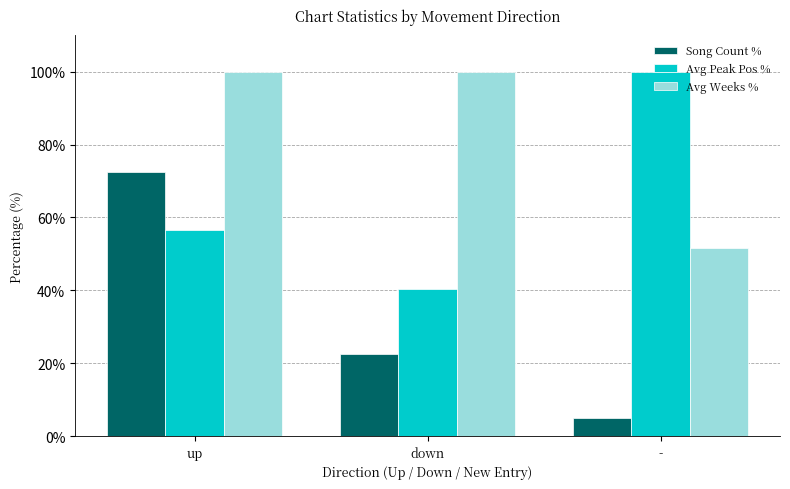

What are all the series names shown in the legend?

Song Count %, Avg Peak Pos %, Avg Weeks %